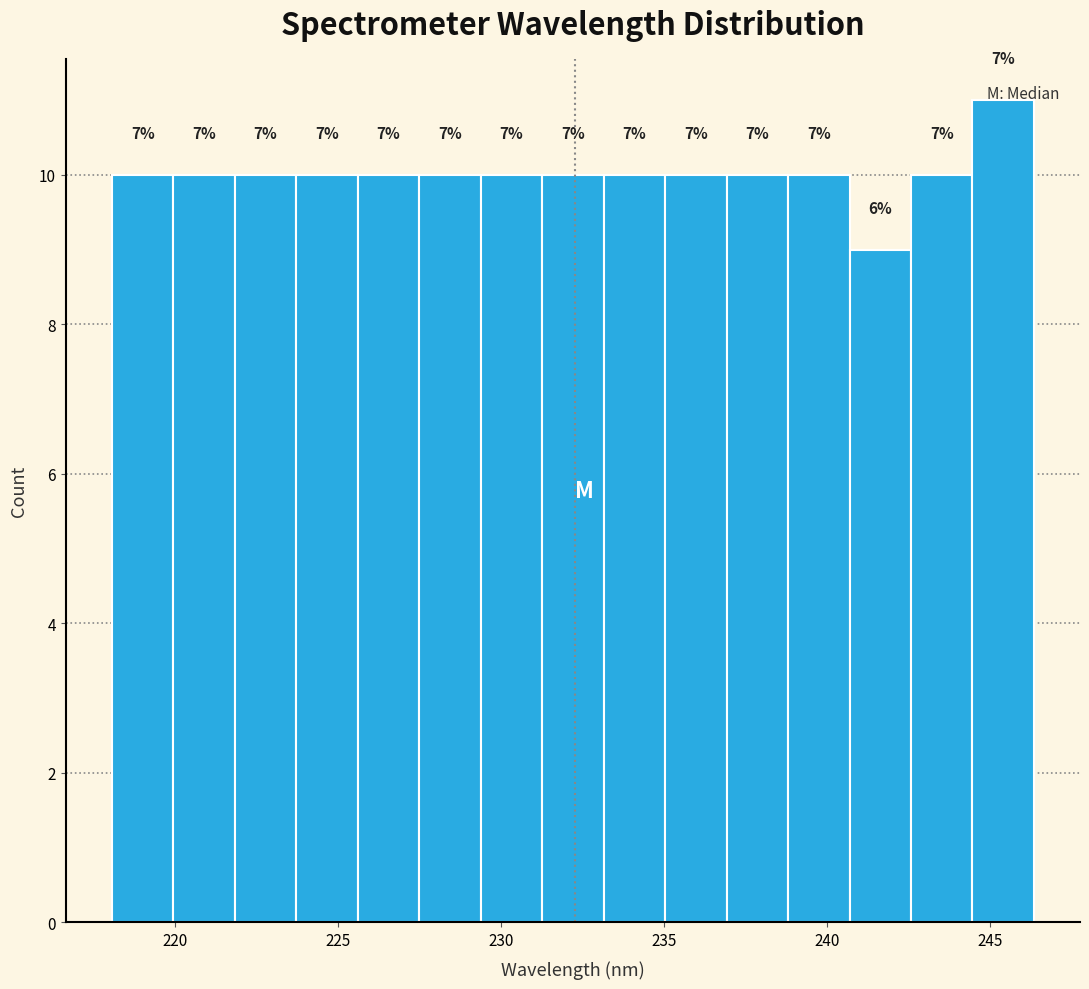

Read against the x-axis, roughly where is the centre of the tallest bar?

245.5